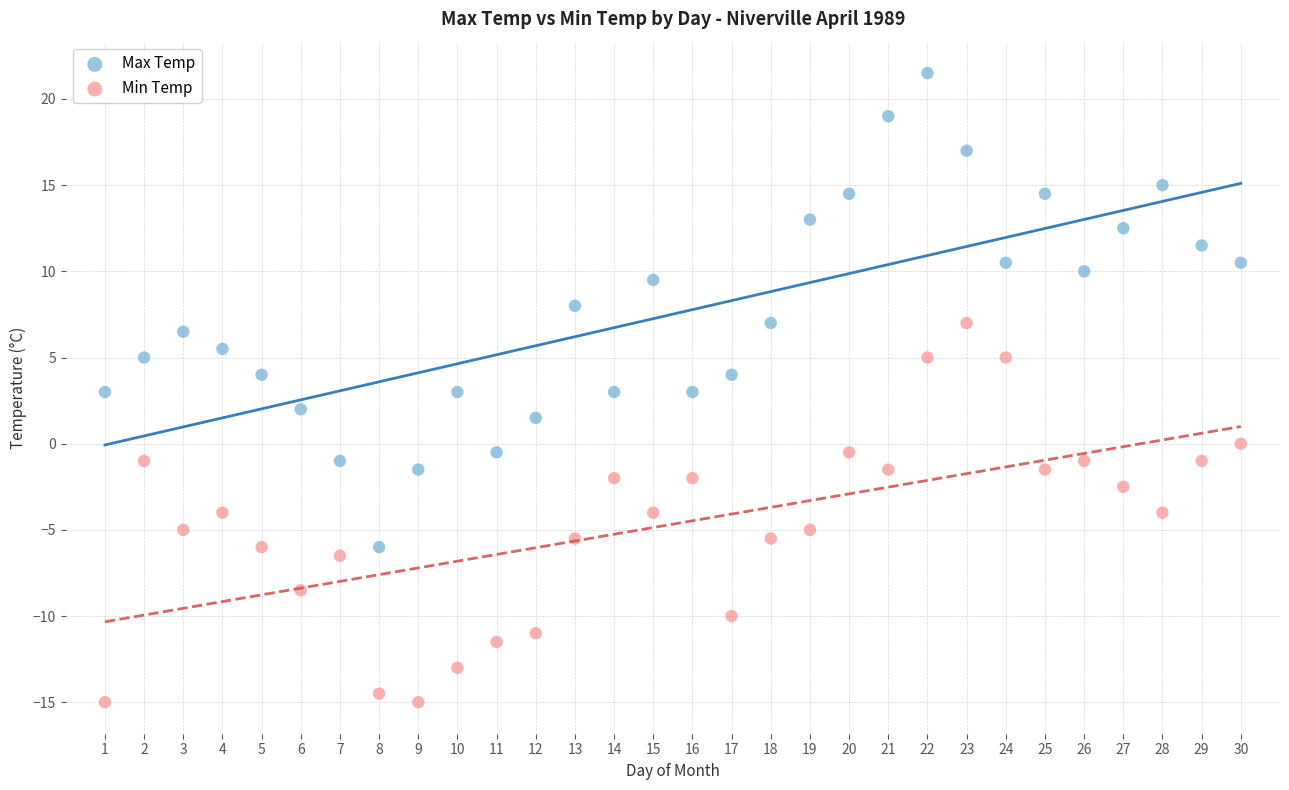

Which series has the largest Y range (max minus min)?

Max Temp